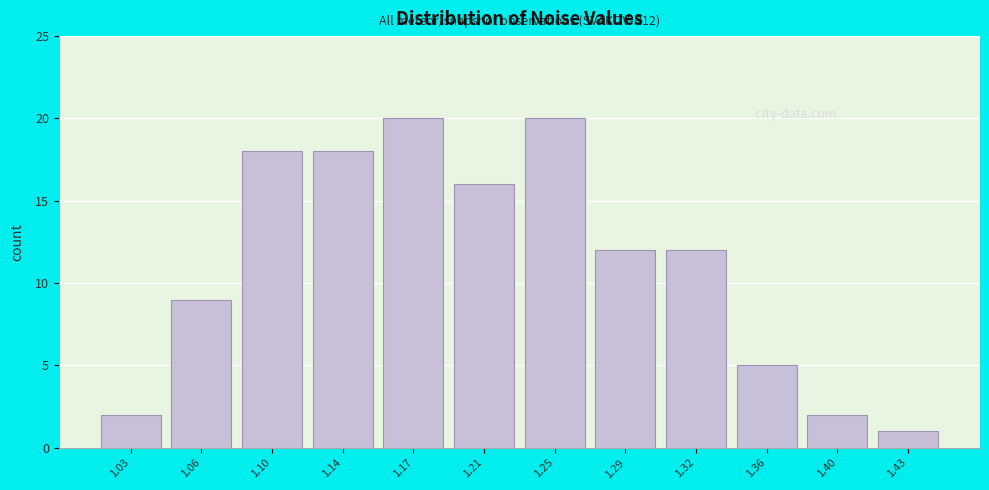

Reading right to left, transcribe all the data shown in this chart.

1.43=1	1.40=2	1.36=5	1.32=12	1.29=12	1.25=20	1.21=16	1.17=20	1.14=18	1.10=18	1.06=9	1.03=2